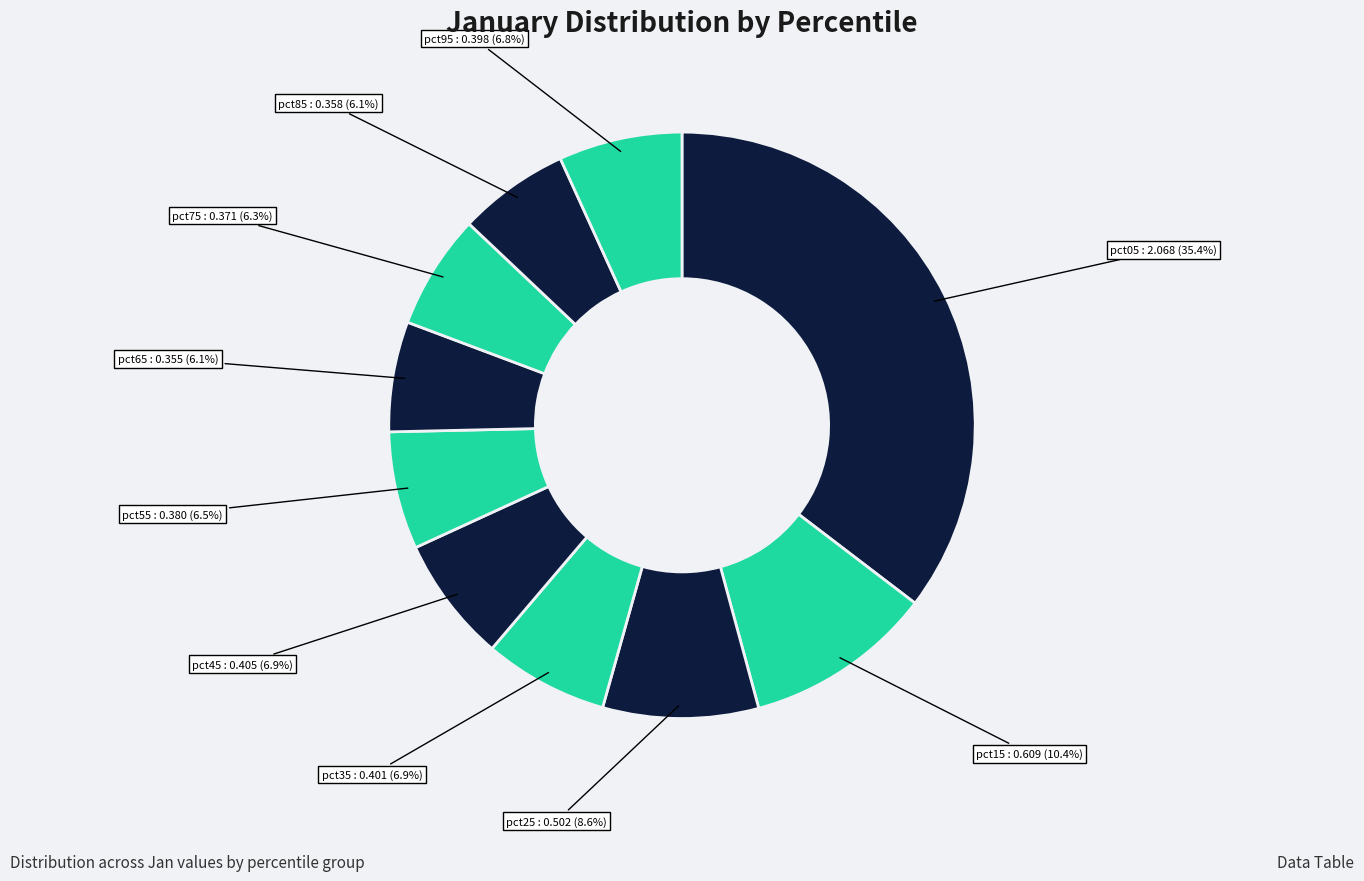

Count the number of slices in the pie.

10